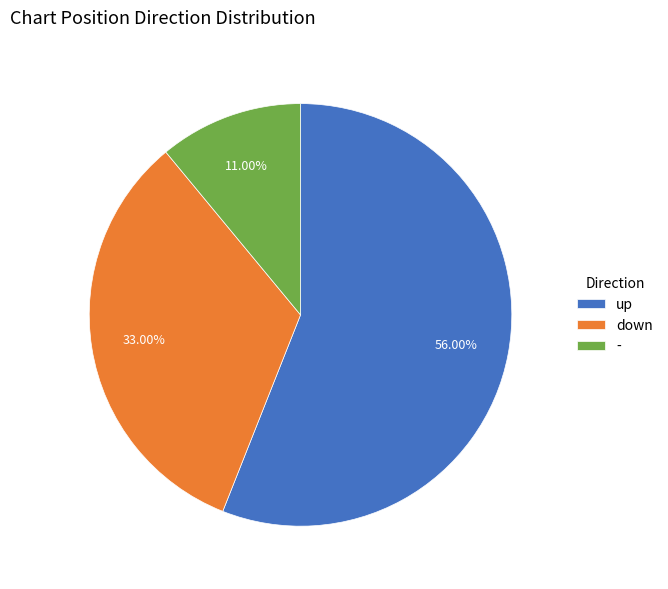

Combined, do down and up account for over 50%?

Yes